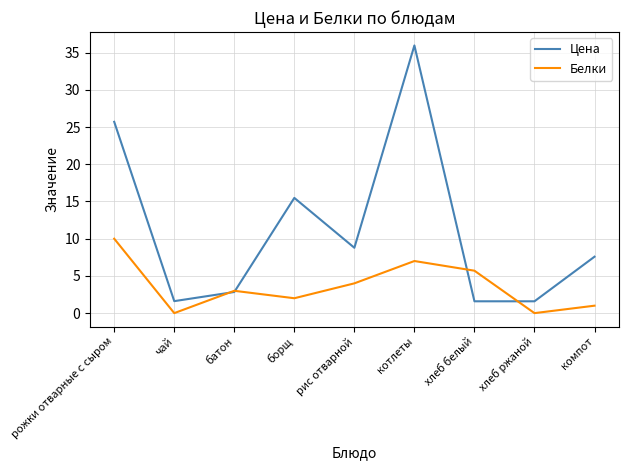

How many values in the Белки series are below 3?

4